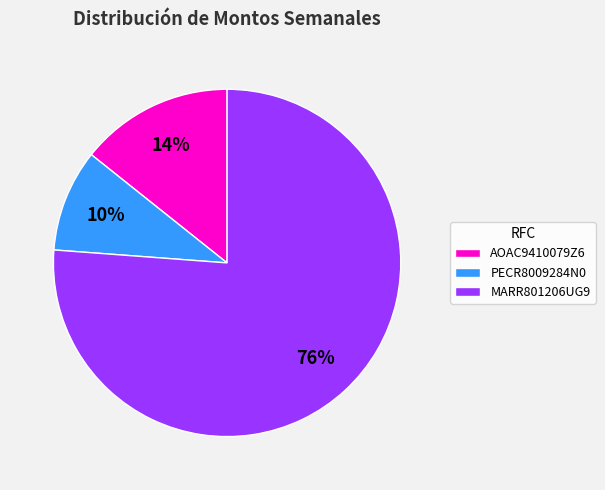

To the nearest percent, what is the combined percentage of AOAC9410079Z6 and PECR8009284N0?

24%